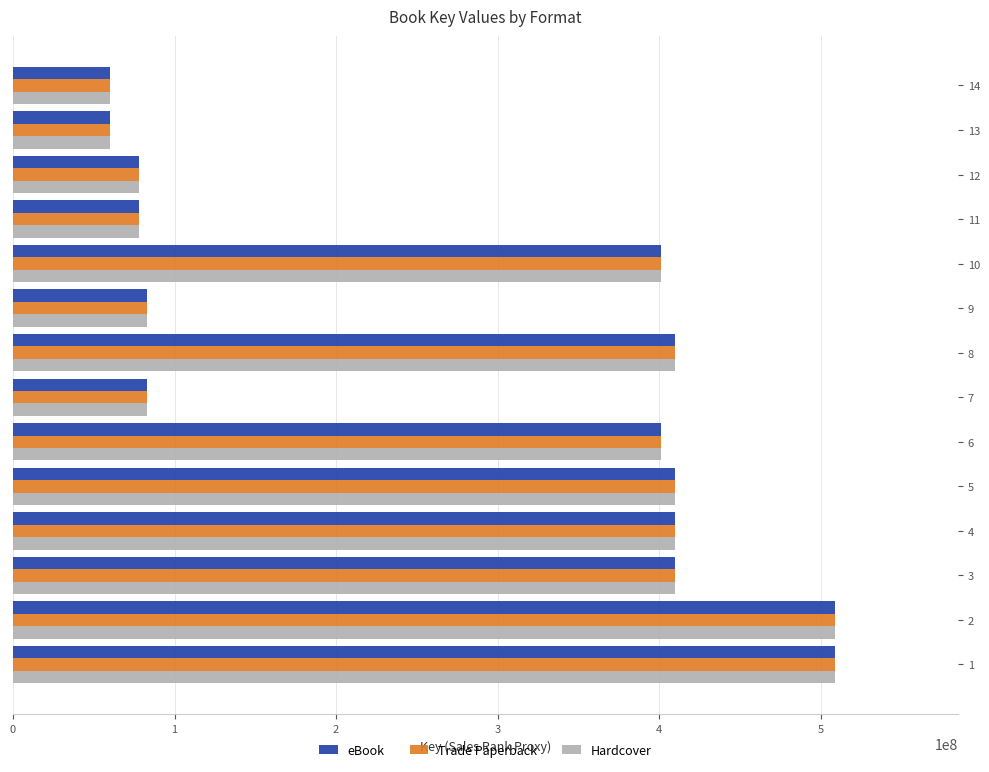

What is the minimum value for eBook?

60316712